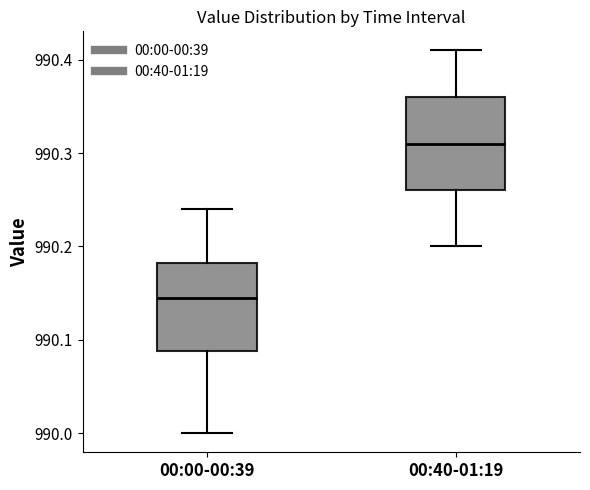

Which box has the lowest median line?

00:00-00:39